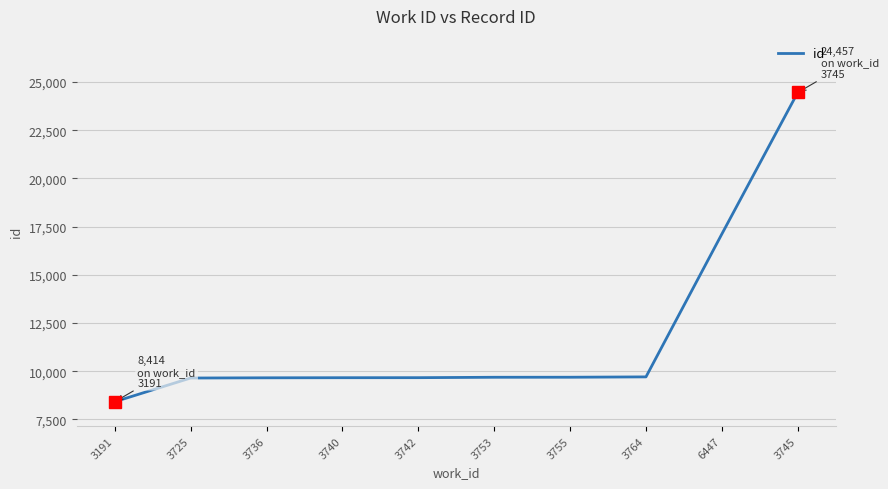

What is the change in value from 3740 to 3745?

+14797